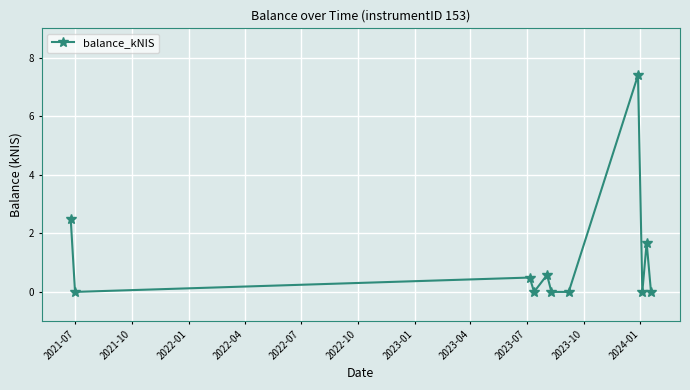

How many lines are shown in the chart?

1